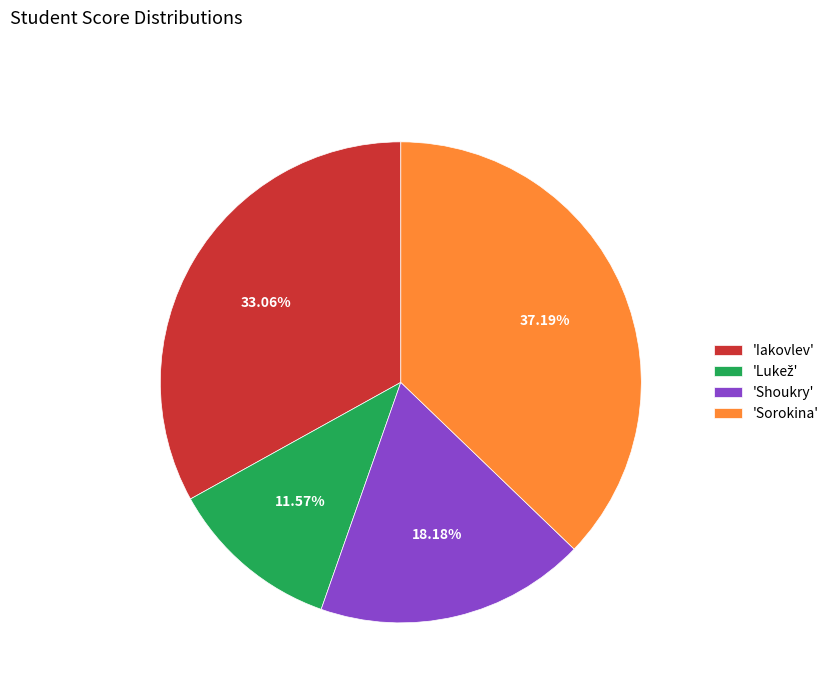

Which category has the biggest portion of the pie?

'Sorokina'